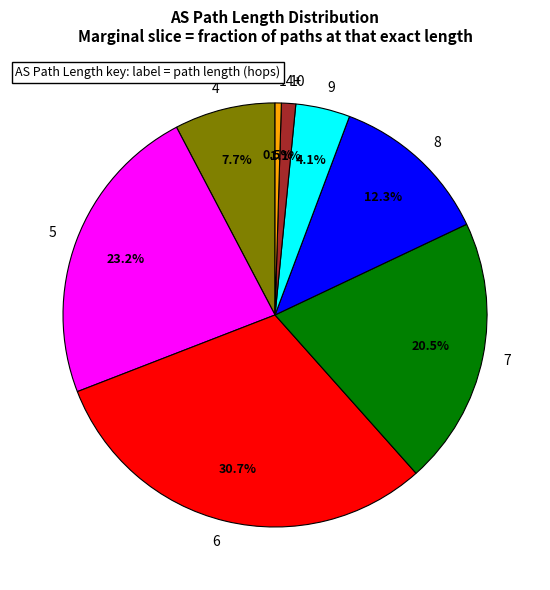

Which category has the smallest portion of the pie?

14+